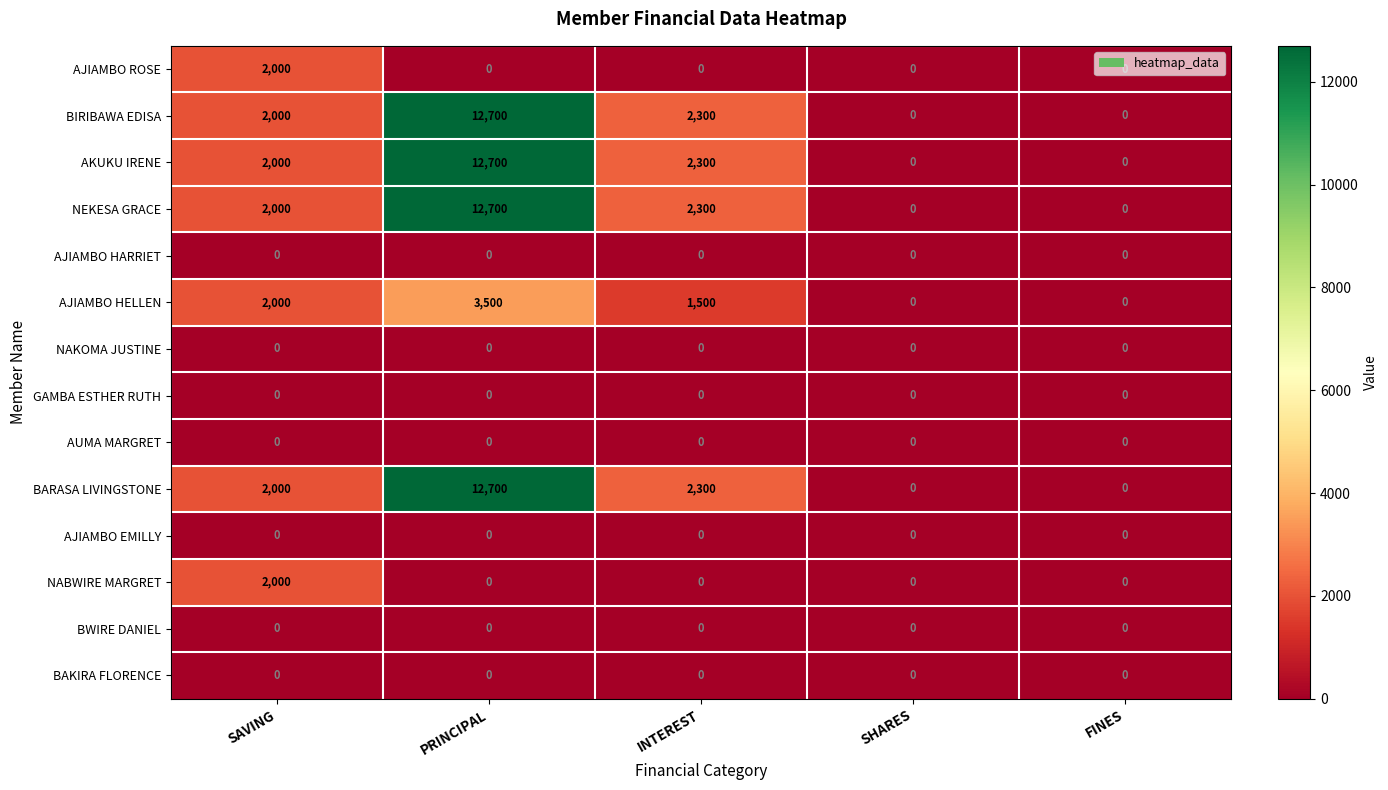

At which category is the sum across all series the highest?

PRINCIPAL